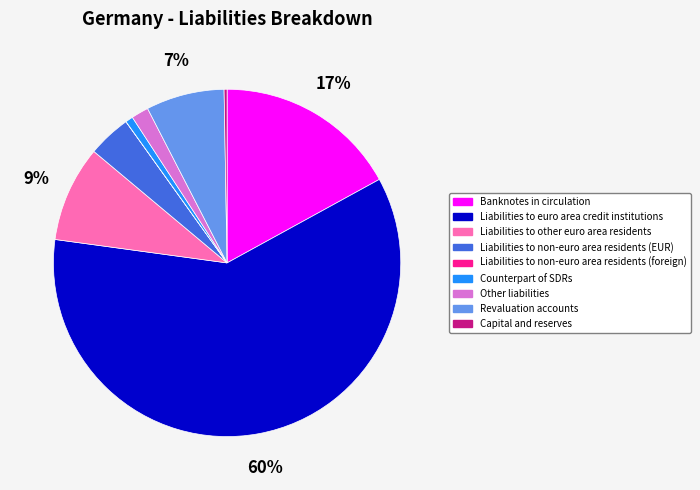

To the nearest percent, what is the difference between the largest and smallest slice percentages?

60%